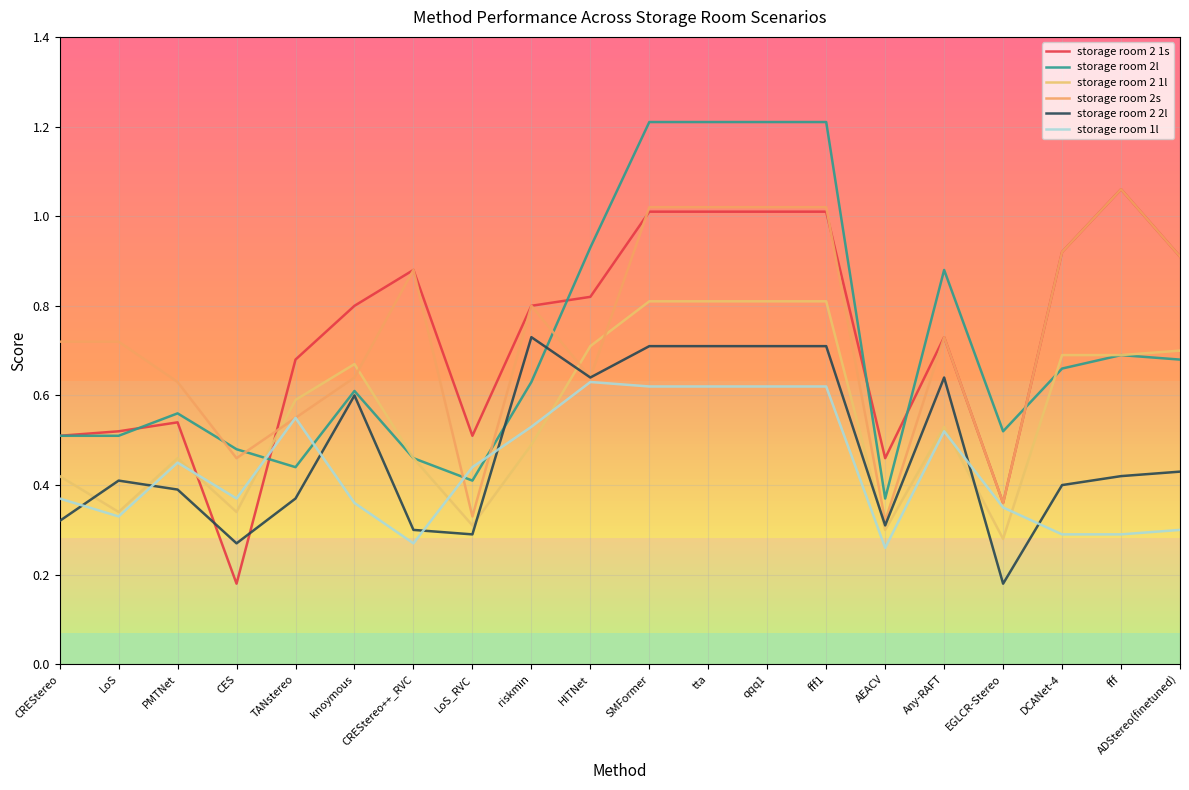

Does the chart have visible grid lines?

Yes